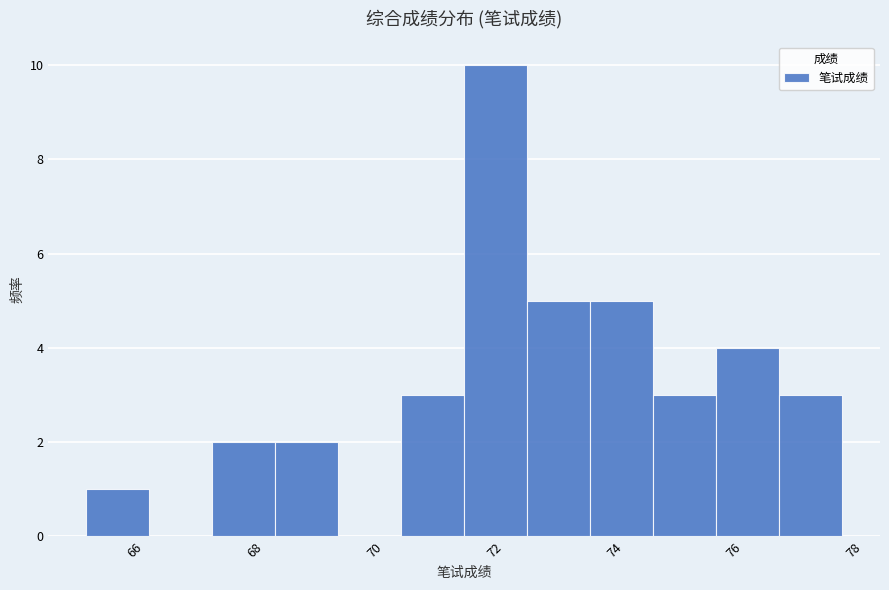

How tall is the bar that spans 70.4 to 71.4 on the x-axis? Neither the bar edges nor the heights are printed on the chart, so give them approximately, as read against the axes.

3